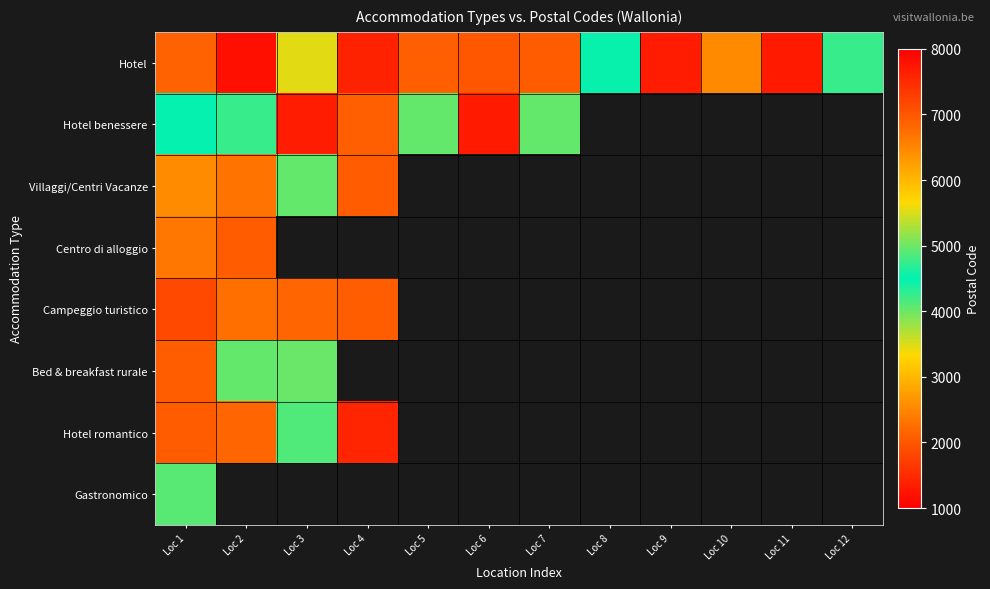

What is the difference between the highest and lowest values at Loc 5?

1940.0